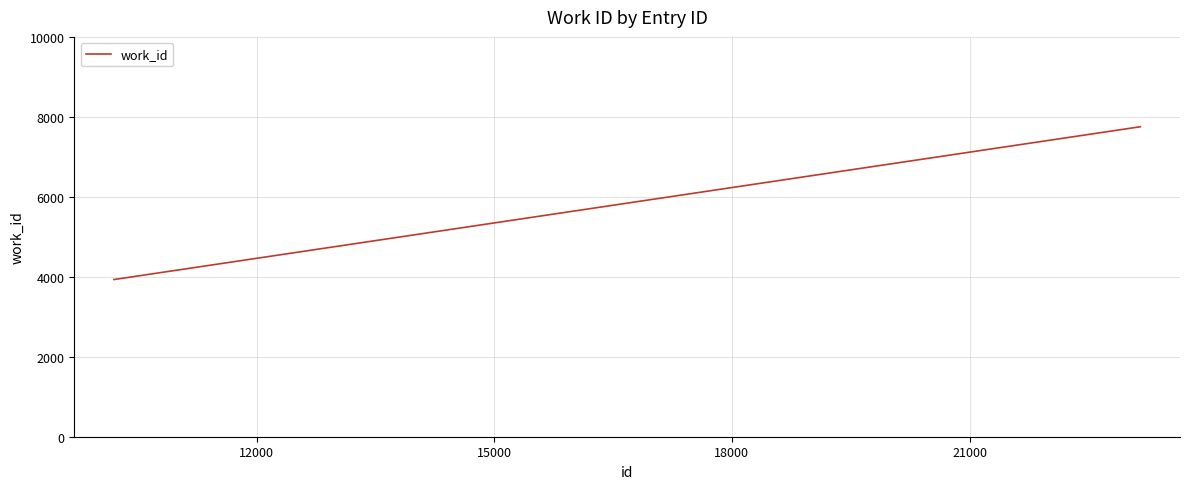

What is the sum of all values?

15617